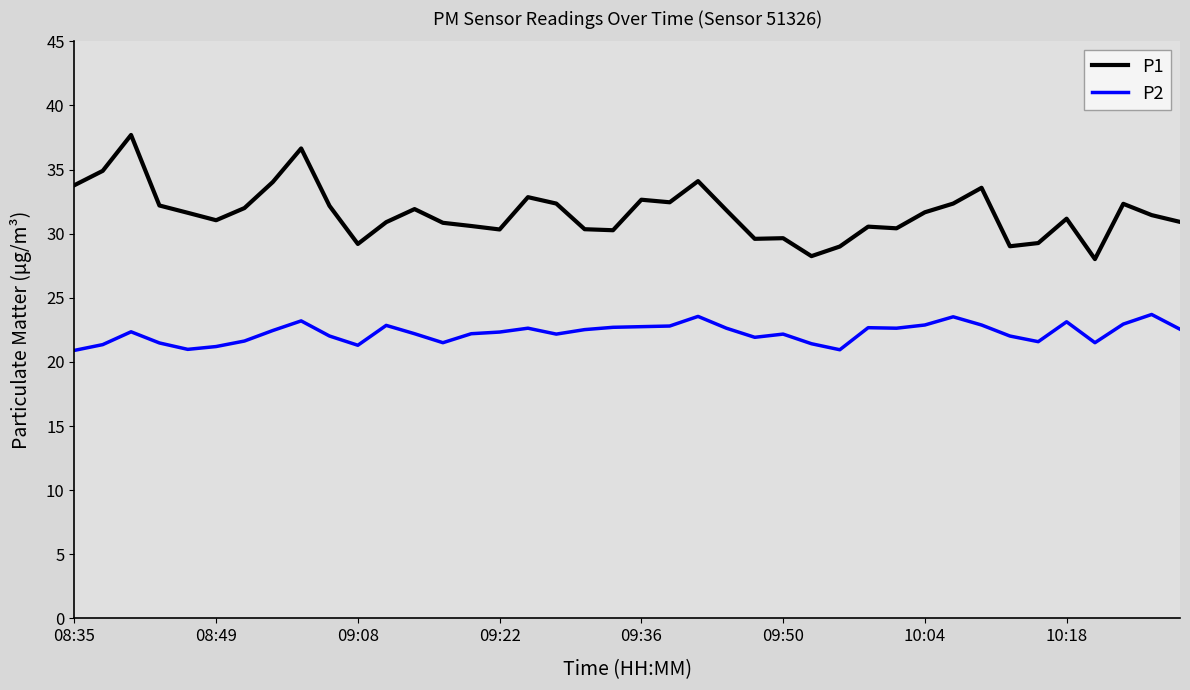

What is the smallest value displayed?

20.9